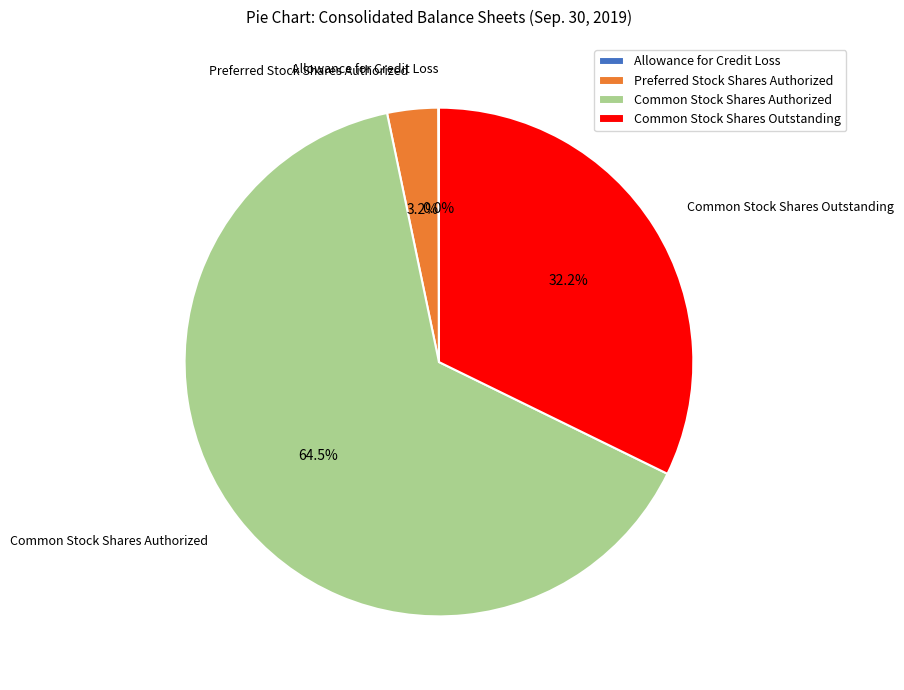

Approximately how many times larger is the value at Common Stock Shares Outstanding compared to Common Stock Shares Authorized?

0.5